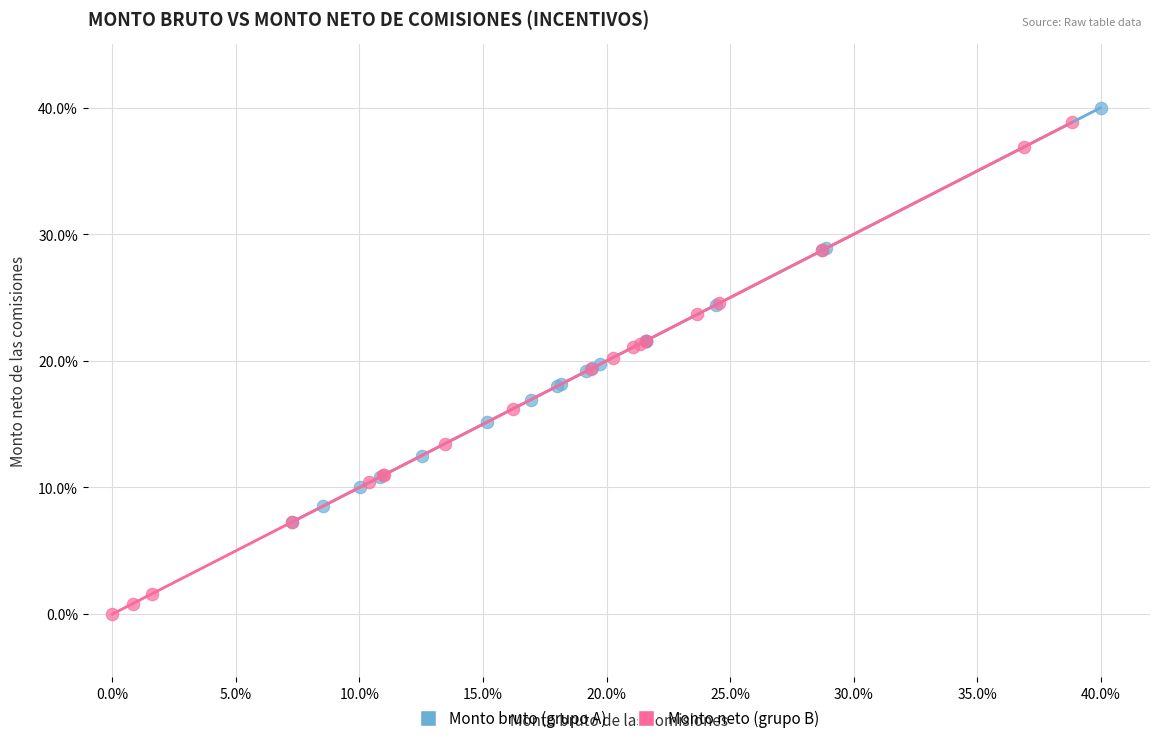

Which series contains the lowest Y value?

Monto neto (grupo B)